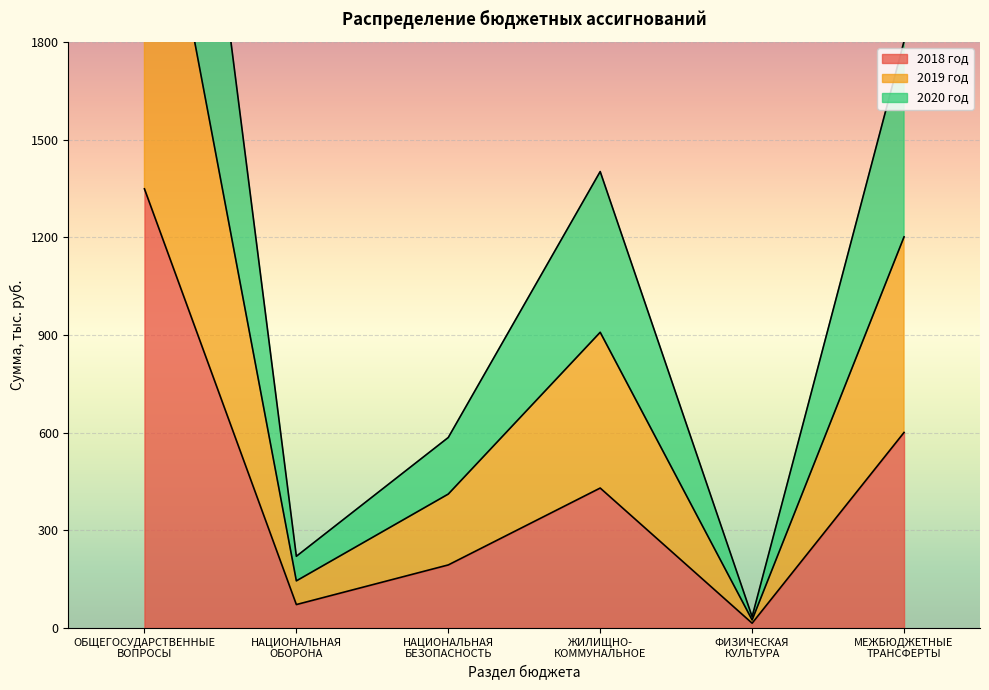

Is the value of 2018 год at ФИЗИЧЕСКАЯ
КУЛЬТУРА greater than the value of 2020 год at ОБЩЕГОСУДАРСТВЕННЫЕ
ВОПРОСЫ?

No